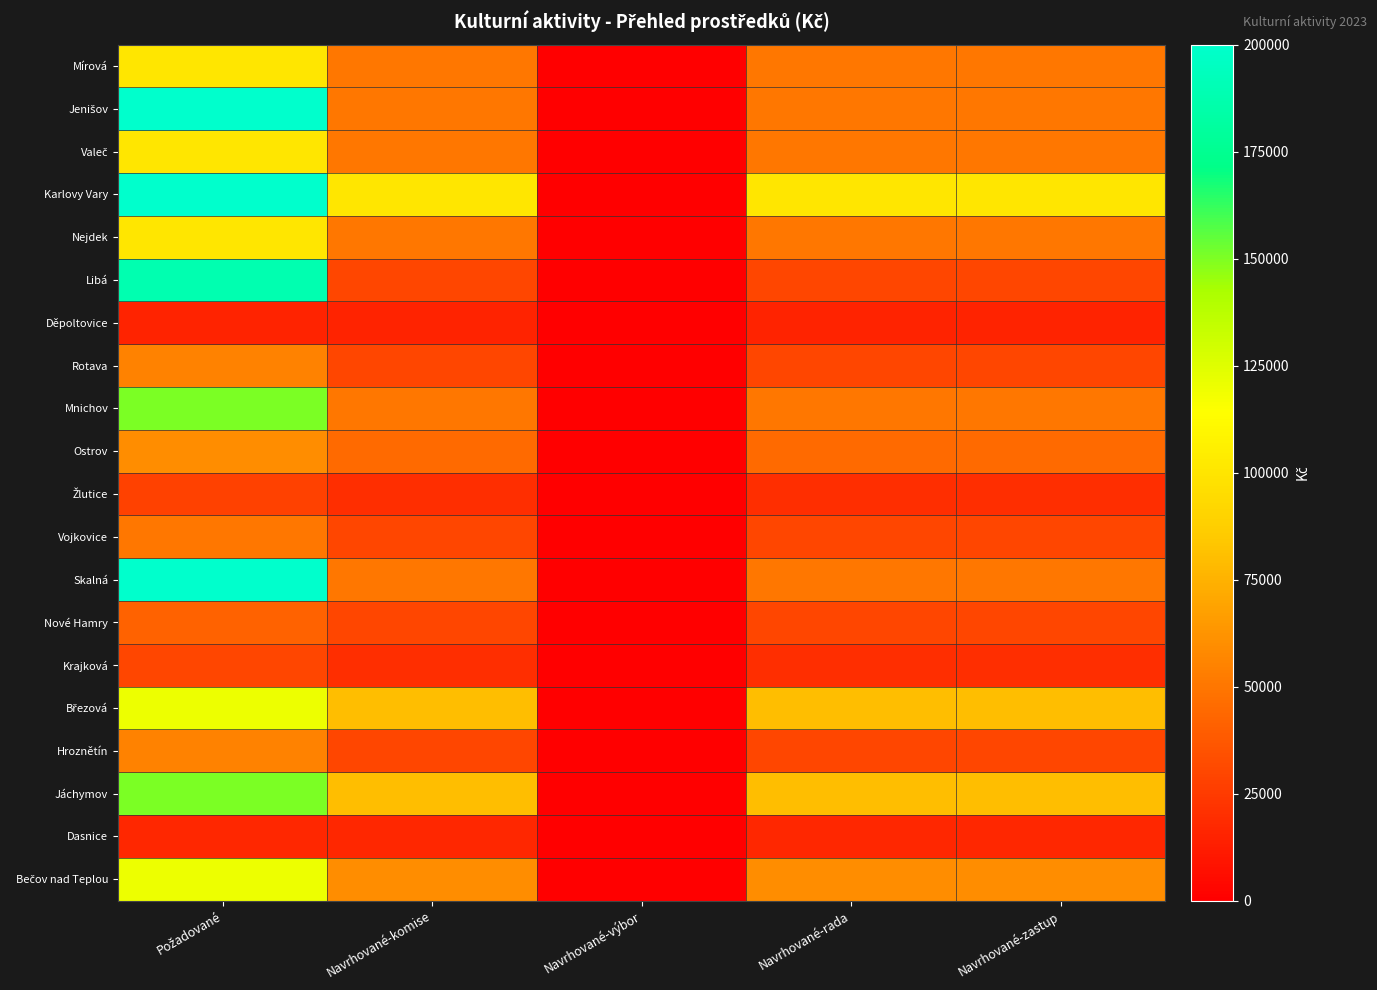

At Požadované, list the series in order from largest to smallest.

Jenišov, Karlovy Vary, Skalná, Libá, Mnichov, Jáchymov, Březová, Bečov nad Teplou, Mírová, Valeč, Nejdek, Ostrov, Rotava, Hroznětín, Vojkovice, Nové Hamry, Krajková, Žlutice, Dasnice, Děpoltovice